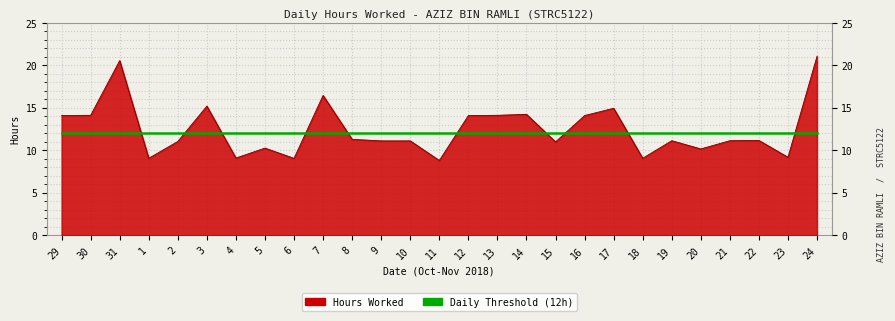

At which category does the chart reach its minimum across all series?

11